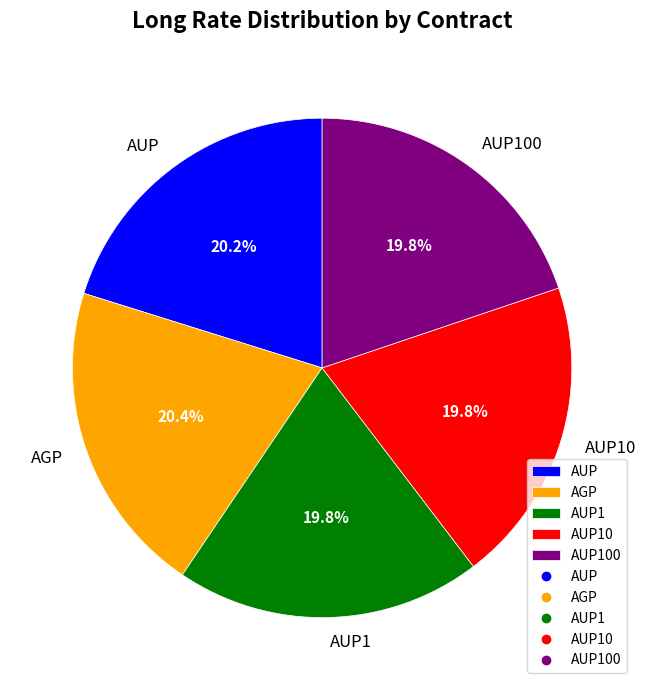

Count the number of slices in the pie.

5